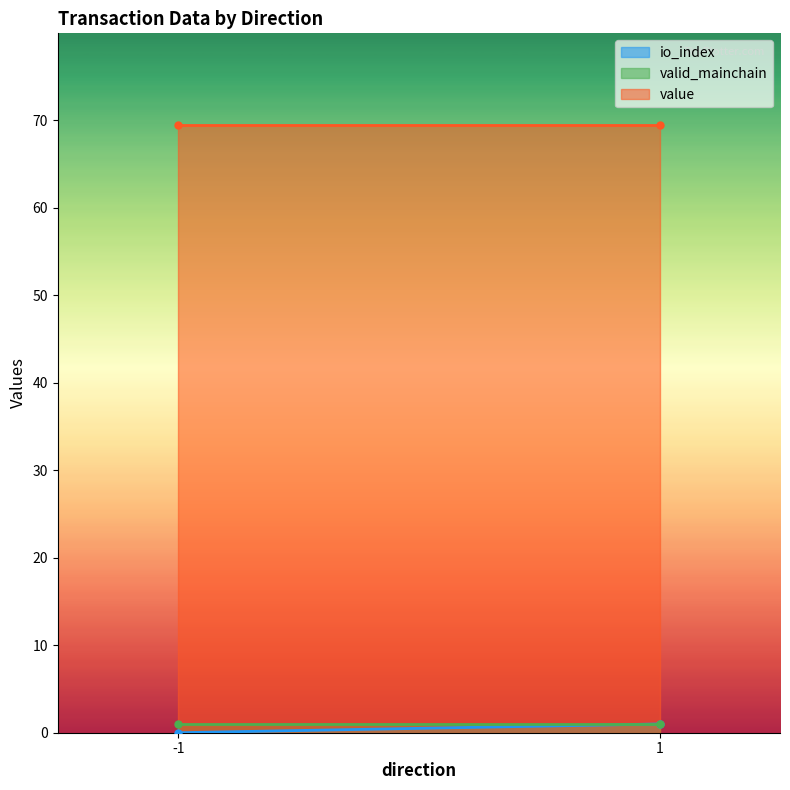

Where is value nearest to the value 69?

-1